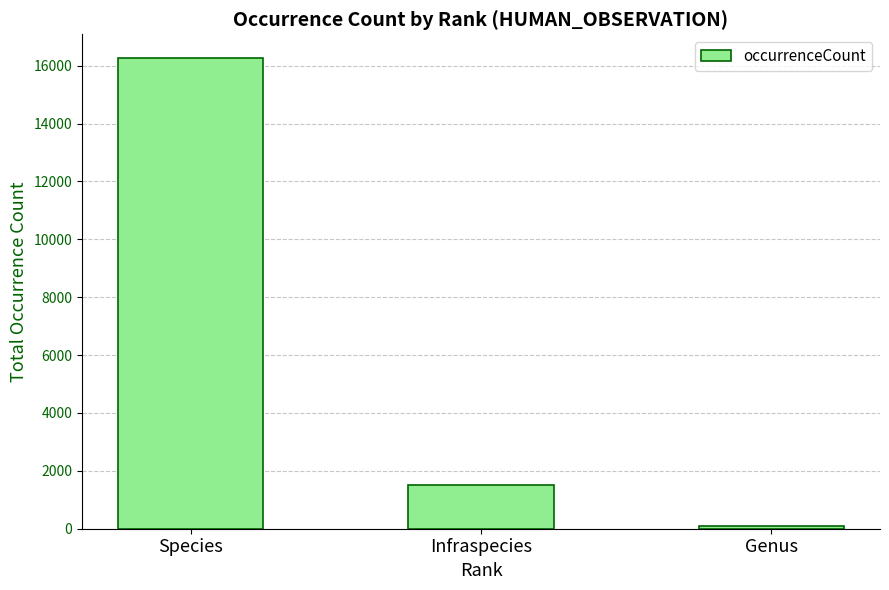

How many series are shown in this chart?

1